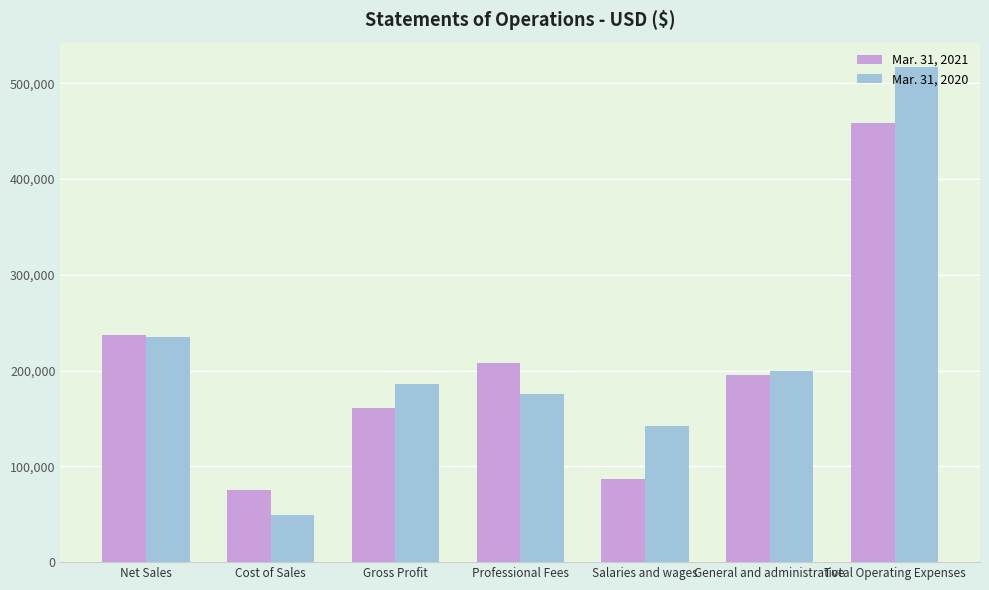

Which series changed the most between Professional Fees and Salaries and wages?

Mar. 31, 2021